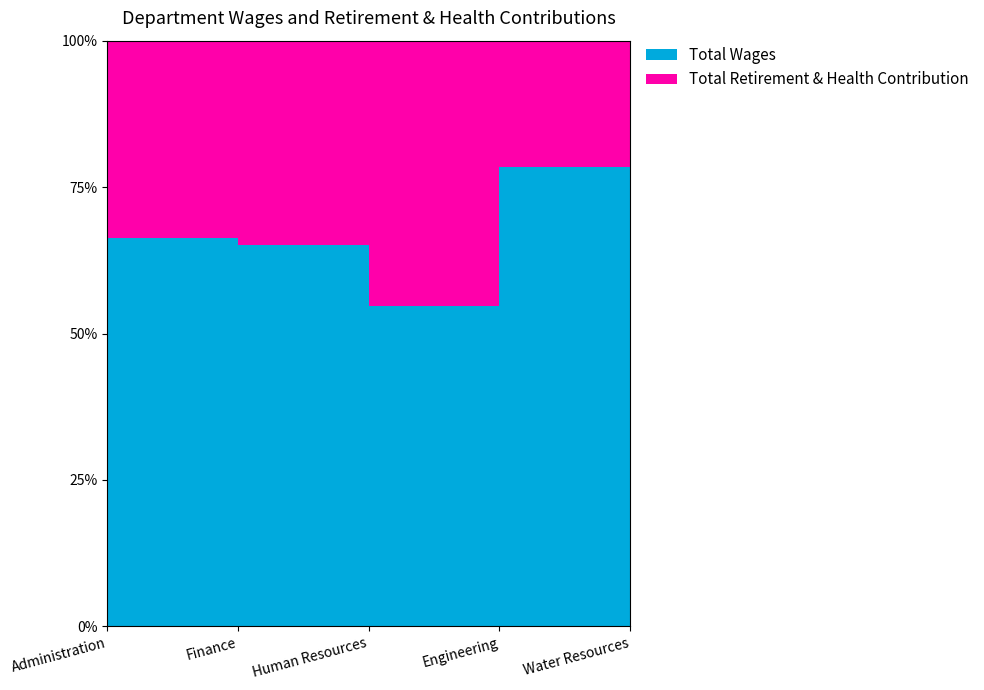

Reading left to right, what are all the values shown in this chart?

Total Wages: Administration=585020	Finance=152669	Human Resources=87112	Engineering=55958	Water Resources=51300
Total Retirement & Health Contribution: Administration=296529	Finance=81689	Human Resources=72208	Engineering=15389	Water Resources=47316